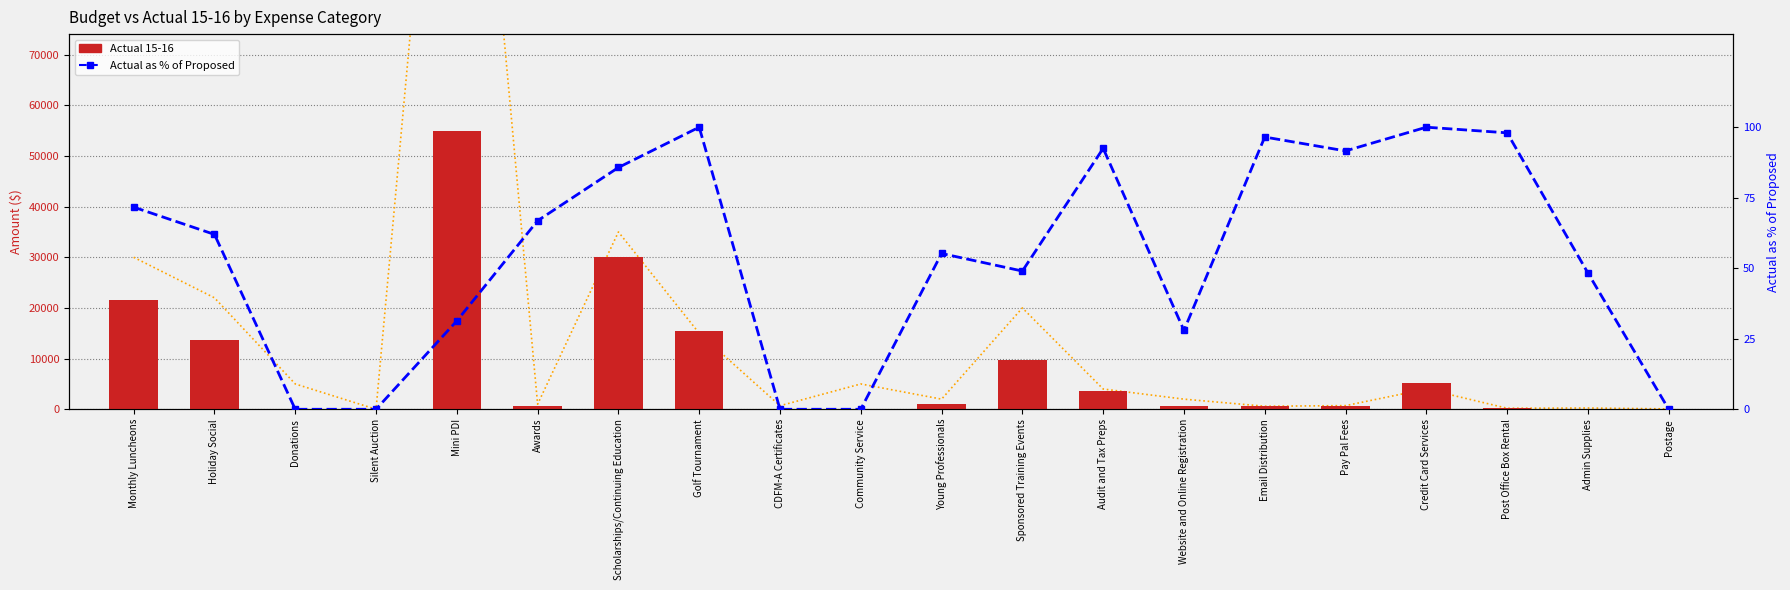

Where does the Actual as % of Proposed series first go above 61?

Monthly Luncheons